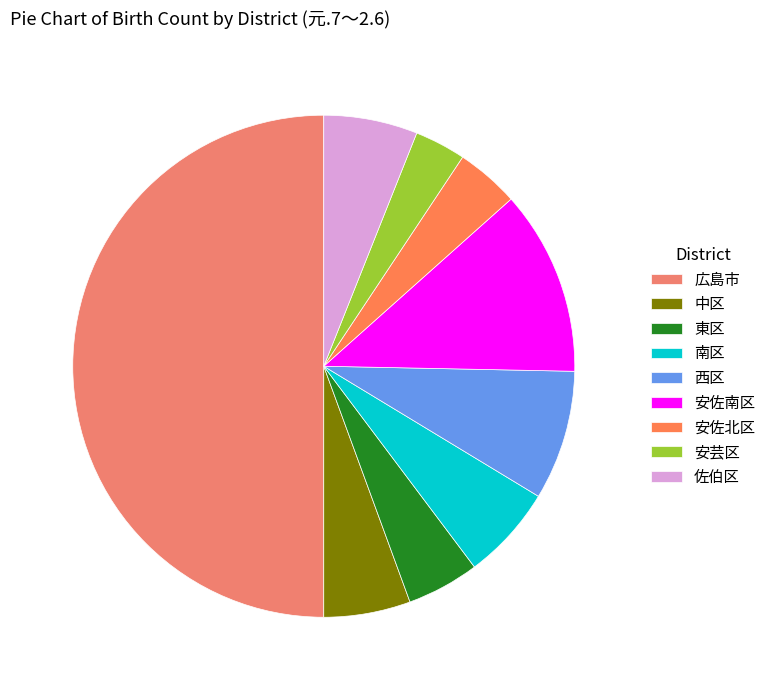

To the nearest percent, what is the average slice percentage?

11%